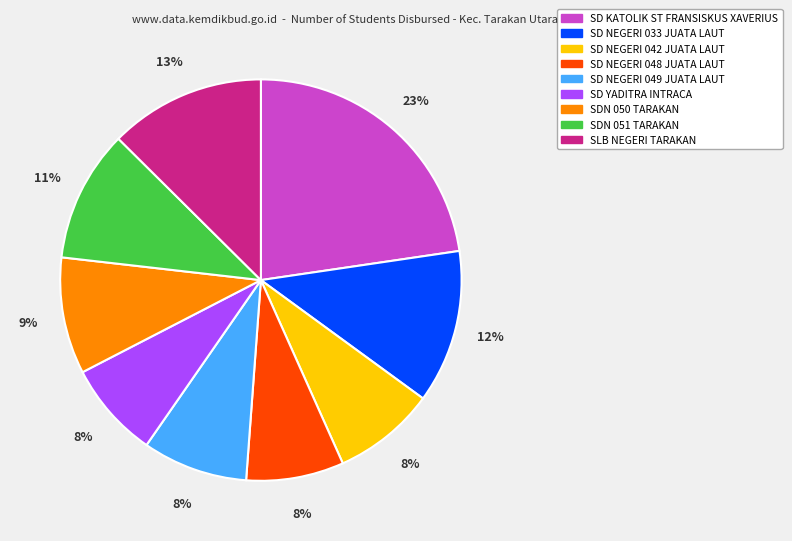

Which slice is the largest?

SD KATOLIK ST FRANSISKUS XAVERIUS